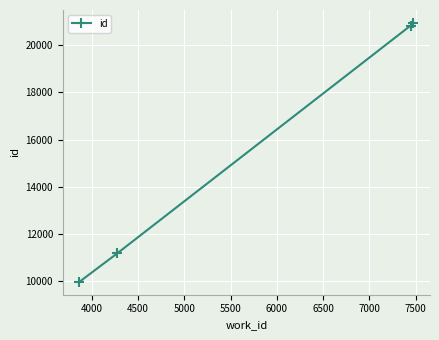

Count the number of data series in this chart.

1